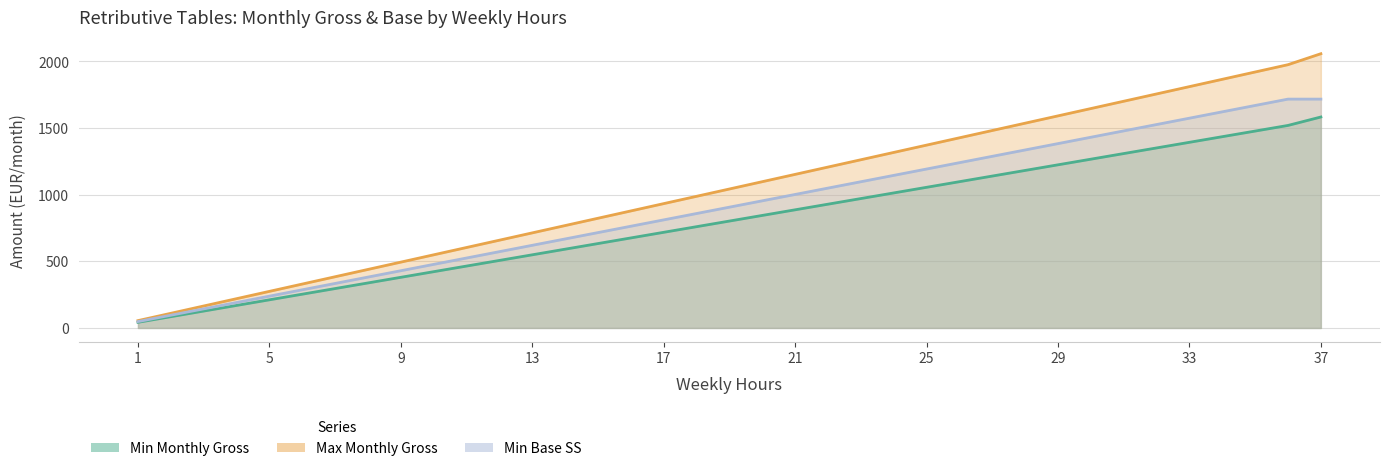

Reading right to left, transcribe all the data shown in this chart.

Min Monthly Gross: 1583.0	1519.6	1477.4	1435.2	1393.0	1350.8	1308.6	1266.4	1224.2	1182.0	1139.7	1097.5	1055.3	1013.1	970.9	928.7	886.5	844.2	802.0	759.8	717.6	675.4	633.2	591.0	548.8	506.6	464.3	422.1	379.9	337.7	295.5	253.3	211.1	168.8	126.6	84.4	42.2
Max Monthly Gross: 2057.8	1975.5	1920.7	1865.8	1810.9	1756.0	1701.2	1646.3	1591.4	1536.5	1481.7	1426.8	1371.9	1317.0	1262.2	1207.3	1152.4	1097.5	1042.7	987.8	932.9	878.0	823.1	768.3	713.4	658.5	603.6	548.8	493.9	439.0	384.1	329.3	274.4	219.5	164.6	109.8	54.9
Min Base SS: 1717.2	1717.2	1669.5	1621.8	1574.1	1526.4	1478.7	1431.0	1383.3	1335.6	1287.9	1240.2	1192.5	1144.8	1097.1	1049.4	1001.7	954.0	906.3	858.6	810.9	763.2	715.5	667.8	620.1	572.4	524.7	477.0	429.3	381.6	333.9	286.2	238.5	190.8	143.1	95.4	47.7